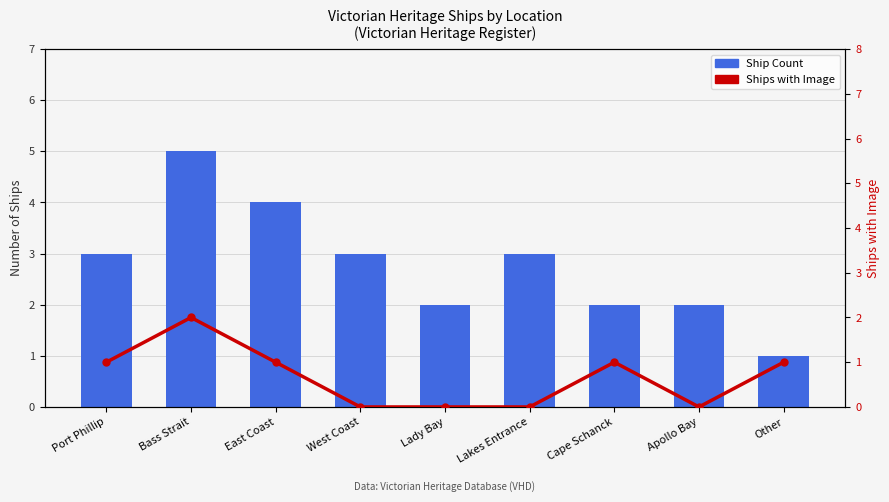

What is the sum of the Ship Count values at Bass Strait and Cape Schanck?

7